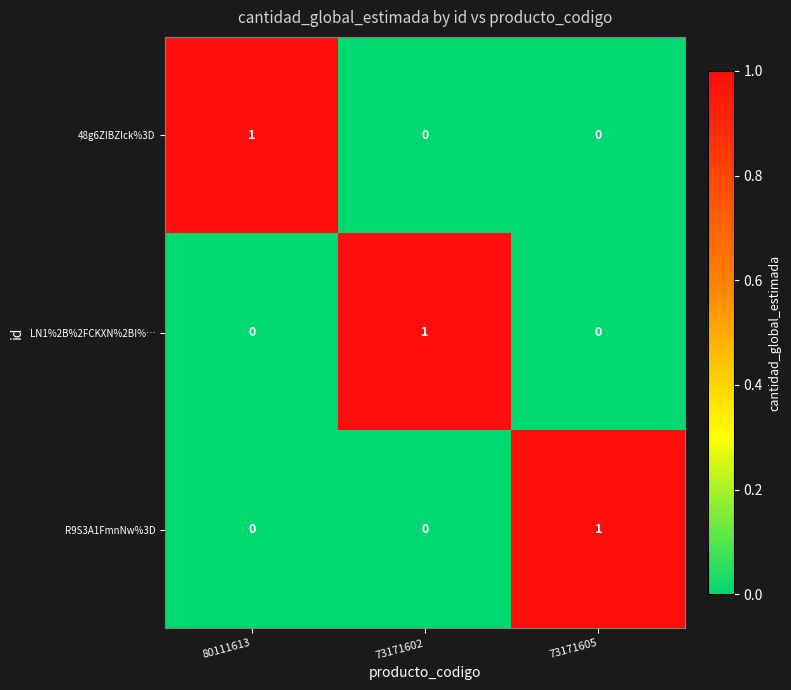

Is the value of R9S3A1FmnNw%3D at 73171602 greater than the value of 48g6ZIBZIck%3D at 80111613?

No